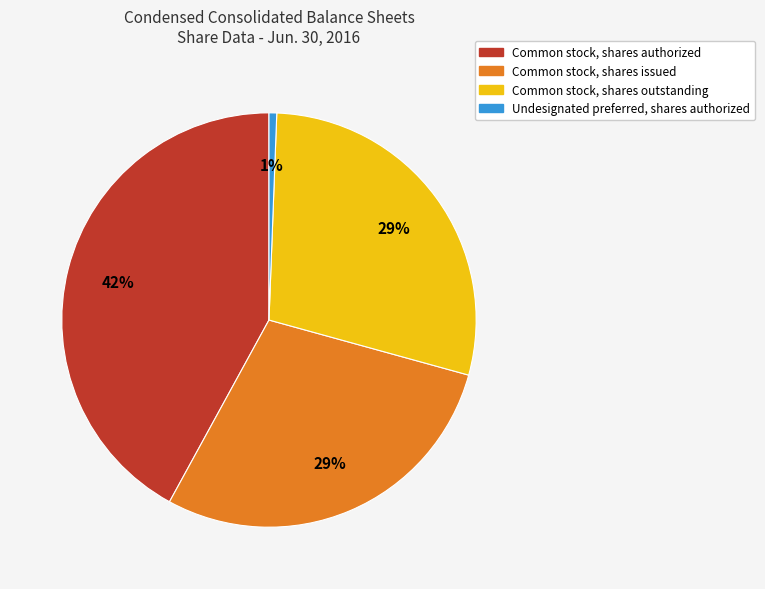

The Common stock, shares authorized slice represents 52% of the pie. True or false?

False